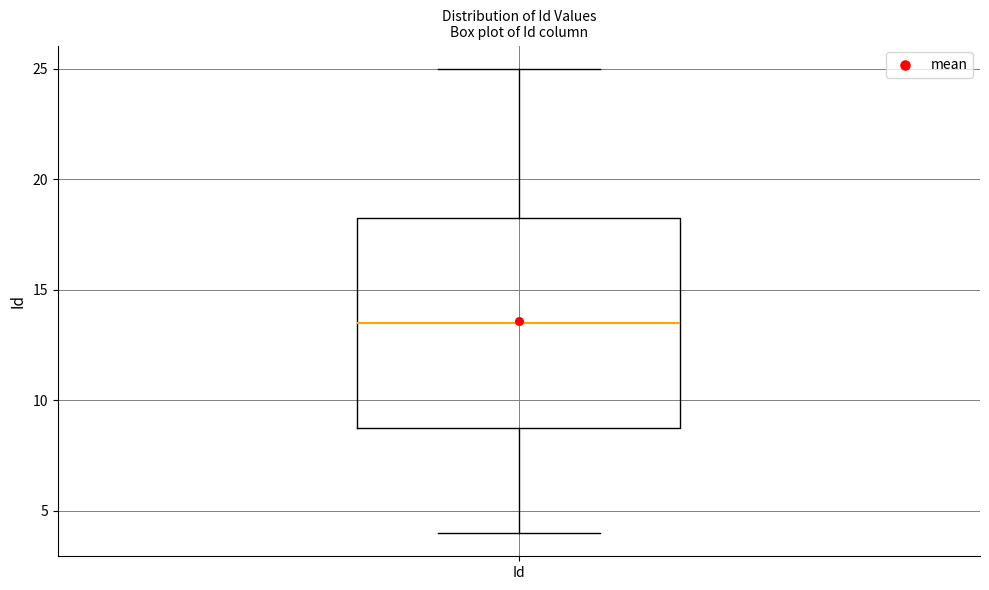

Transcribe this box plot: give where the median line is, the range the box spans, and where the two whiskers end, as read against the y-axis. The values are not printed on the chart, so give them approximately, as read against the axis.

median 13.5, box 9.0 to 18.5, whiskers 4.0 to 25.0